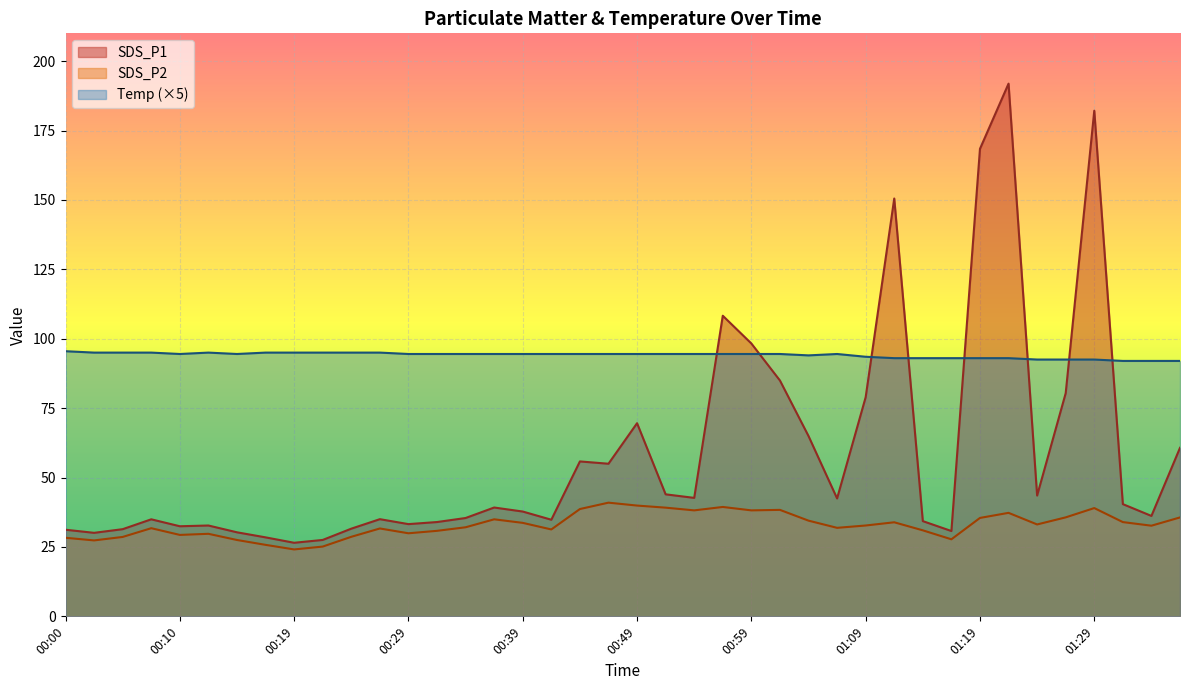

Reading left to right, list all the values displayed in this chart.

SDS_P1: 31.2	30.1	31.4	35.0	32.5	32.7	30.3	28.4	26.5	27.5	31.6	35.0	33.2	34.0	35.4	39.2	37.8	34.8	55.8	55.0	69.6	44.0	42.7	108.3	98.3	85.0	65.0	42.5	78.9	150.5	34.3	30.7	168.4	191.9	43.5	80.4	182.1	40.4	36.2	60.7
SDS_P2: 28.3	27.4	28.6	31.8	29.3	29.7	27.5	25.8	24.1	25.1	28.6	31.6	29.9	30.8	32.1	35.0	33.7	31.3	38.6	41.0	39.9	39.1	38.2	39.4	38.2	38.4	34.5	31.9	32.7	33.9	31.0	27.8	35.5	37.3	33.1	35.6	39.0	34.0	32.6	35.6
Temp: 95.5	95.0	95.0	95.0	94.5	95.0	94.5	95.0	95.0	95.0	95.0	95.0	94.5	94.5	94.5	94.5	94.5	94.5	94.5	94.5	94.5	94.5	94.5	94.5	94.5	94.5	94.0	94.5	93.5	93.0	93.0	93.0	93.0	93.0	92.5	92.5	92.5	92.0	92.0	92.0